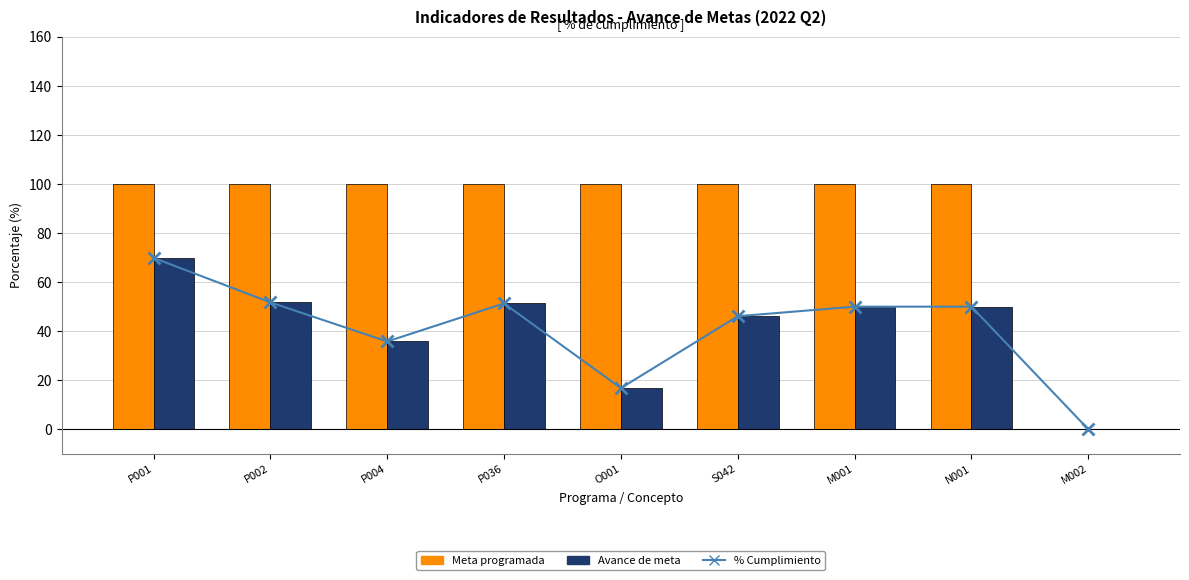

Is the value of Meta programada at P036 greater than the value of Avance de meta at M001?

Yes